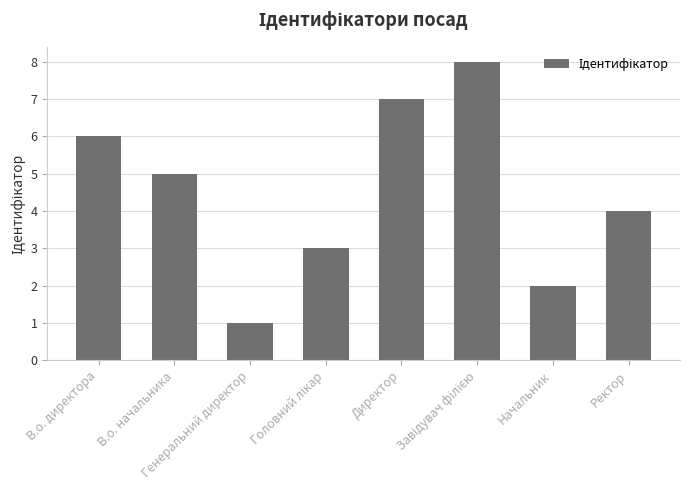

What is the difference between the maximum and minimum values?

7